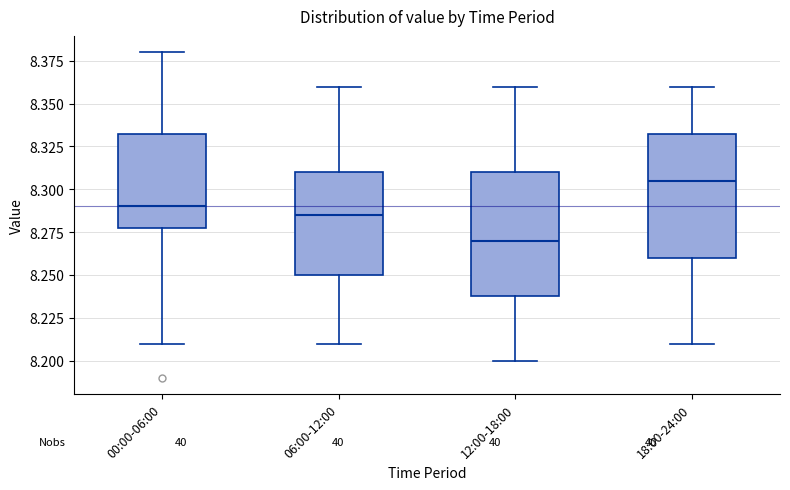

Reading left to right, read every box against the y-axis: the position of its median line, the range the box covers, and the ends of its whiskers. The values are not printed on the chart, so give them approximately, as read against the axis.

00:00-06:00: median 8.290, box 8.280 to 8.335, whiskers 8.210 to 8.380
06:00-12:00: median 8.285, box 8.250 to 8.310, whiskers 8.210 to 8.360
12:00-18:00: median 8.270, box 8.240 to 8.310, whiskers 8.200 to 8.360
18:00-24:00: median 8.305, box 8.260 to 8.335, whiskers 8.210 to 8.360